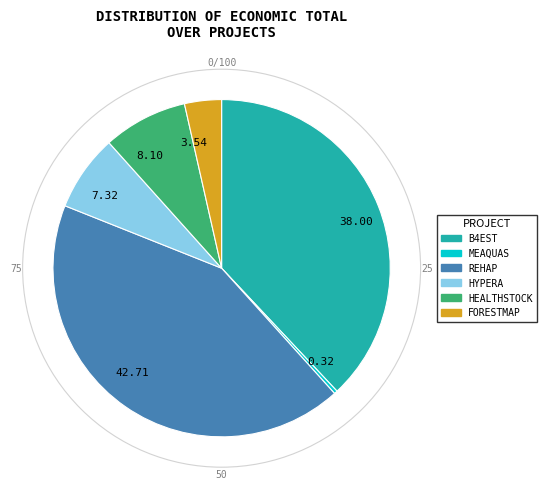

Rank the categories by value from lowest to highest.

MEAQUAS, FORESTMAP, HYPERA, HEALTHSTOCK, B4EST, REHAP